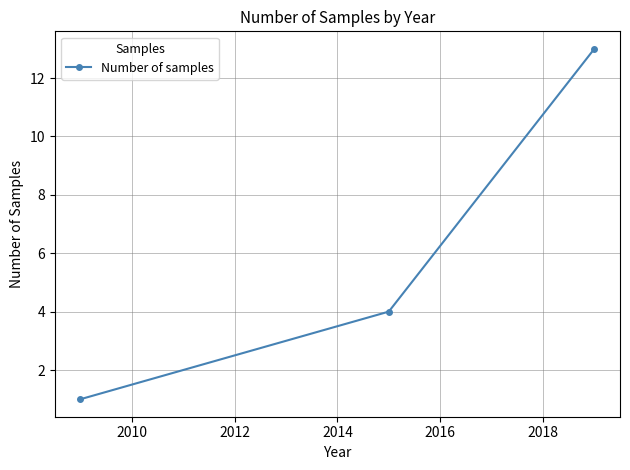

What is the greatest value displayed?

13